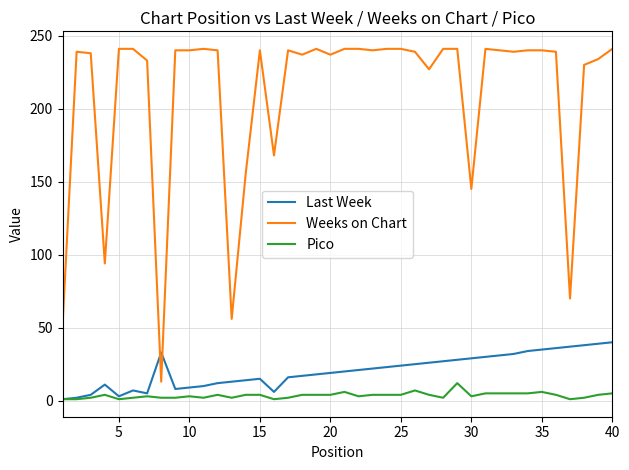

What is the lowest value of the Pico series?

1